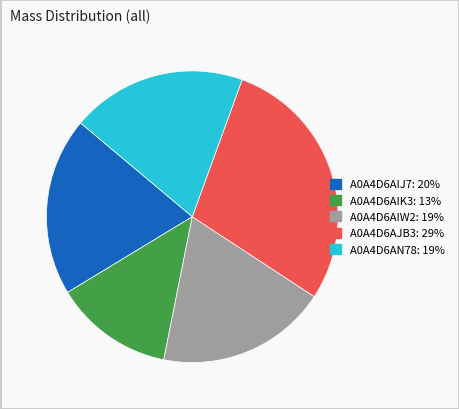

Which category has the smallest portion of the pie?

A0A4D6AIK3